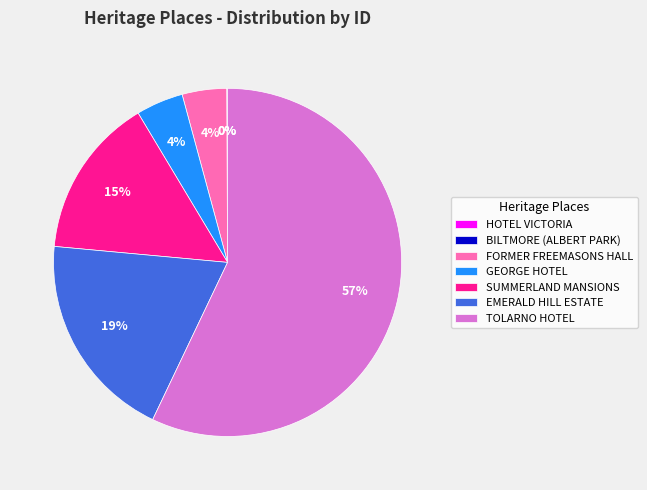

Is there a majority slice in this chart?

Yes